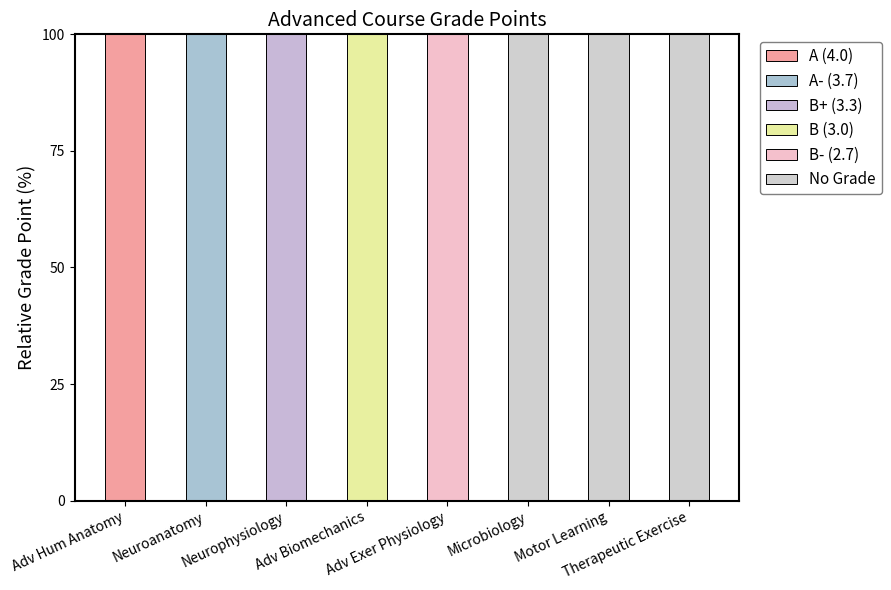

Count the number of data series in this chart.

6